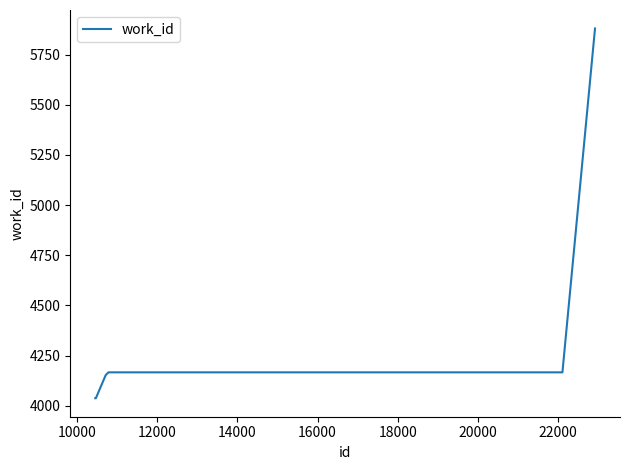

True or false: there are more than 2 points higher than both neighbors.

False